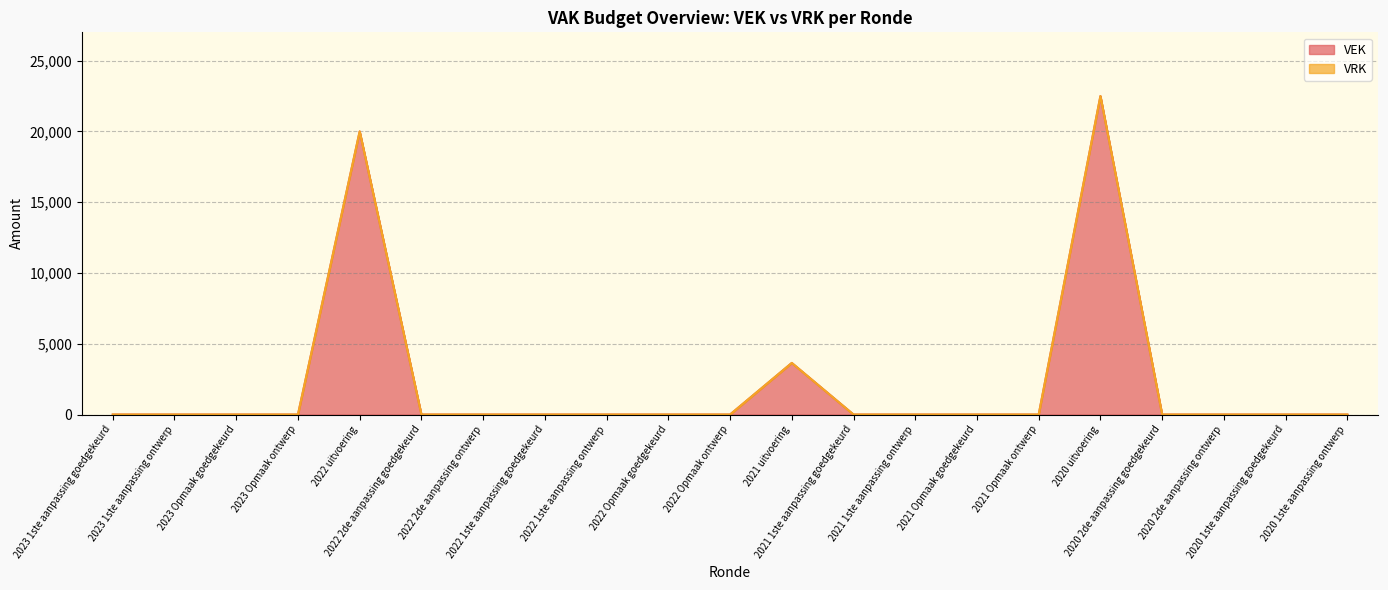

List the labels in order of value, largest first.

2020 uitvoering, 2022 uitvoering, 2021 uitvoering, 2023 1ste aanpassing goedgekeurd, 2023 1ste aanpassing ontwerp, 2023 Opmaak goedgekeurd, 2023 Opmaak ontwerp, 2022 2de aanpassing goedgekeurd, 2022 2de aanpassing ontwerp, 2022 1ste aanpassing goedgekeurd, 2022 1ste aanpassing ontwerp, 2022 Opmaak goedgekeurd, 2022 Opmaak ontwerp, 2021 1ste aanpassing goedgekeurd, 2021 1ste aanpassing ontwerp, 2021 Opmaak goedgekeurd, 2021 Opmaak ontwerp, 2020 2de aanpassing goedgekeurd, 2020 2de aanpassing ontwerp, 2020 1ste aanpassing goedgekeurd, 2020 1ste aanpassing ontwerp